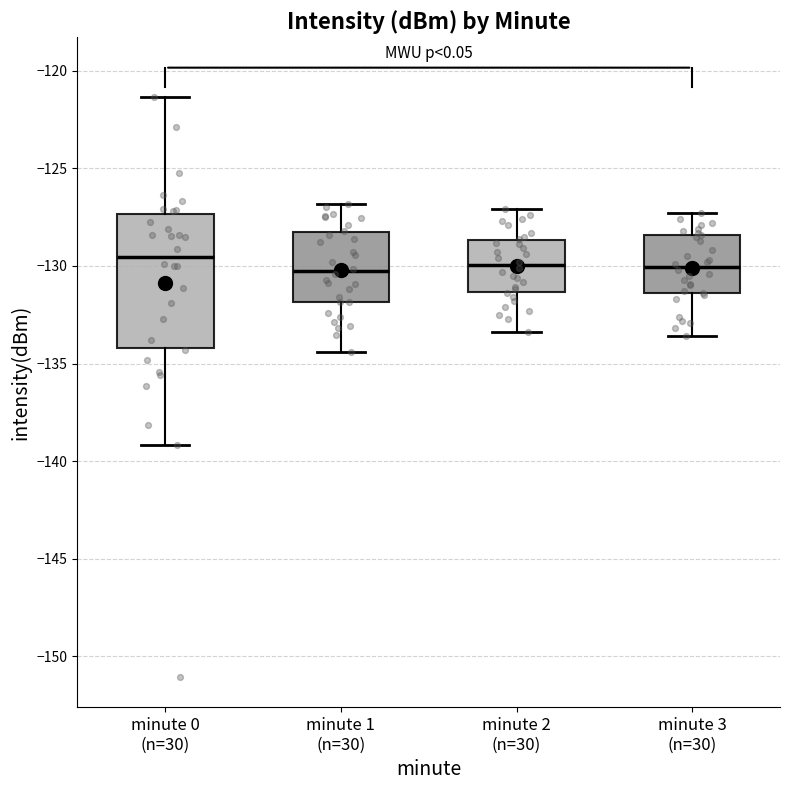

Where is the upper edge of the box for minute 2 (n=30) on the y-axis? The values are not printed on the chart, so give them approximately, as read against the axis.

-128.5